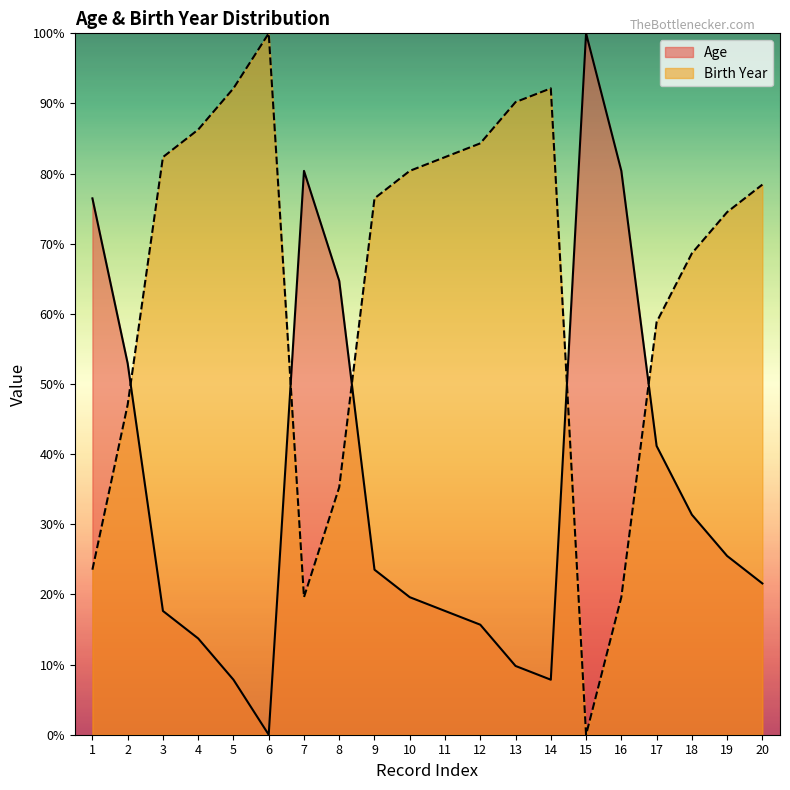

True or false: Birth Year has more than 0 interior local peaks.

True